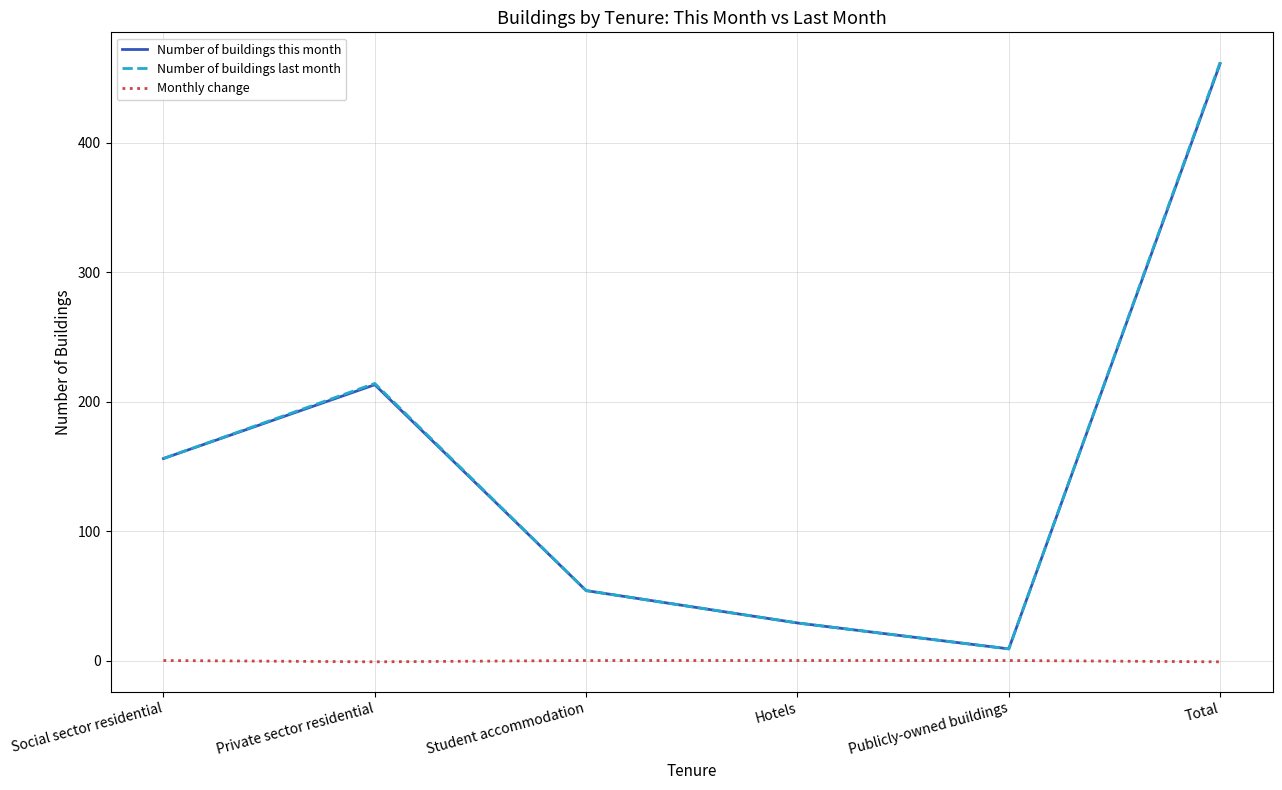

Is this an area chart (filled region under the line)?

No